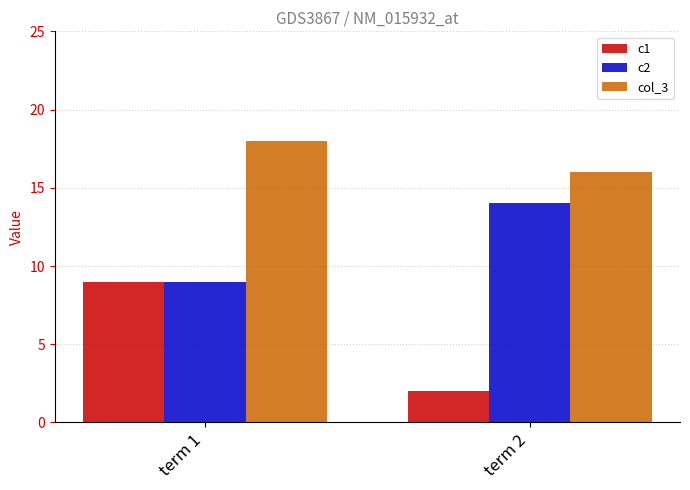

List the labels in order of c2 value, largest first.

term 2, term 1